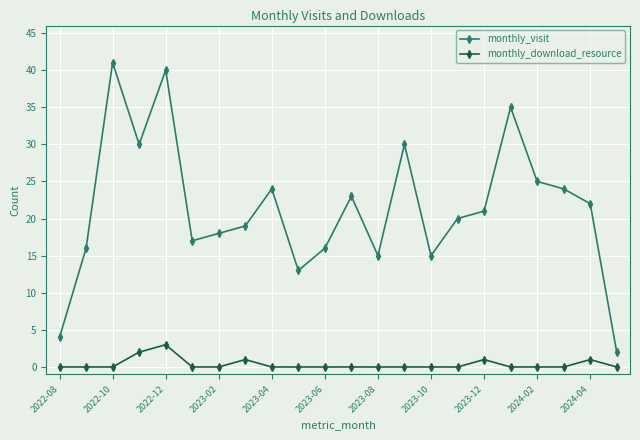

True or false: monthly_download_resource has more than 2 points higher than both neighbors.

True